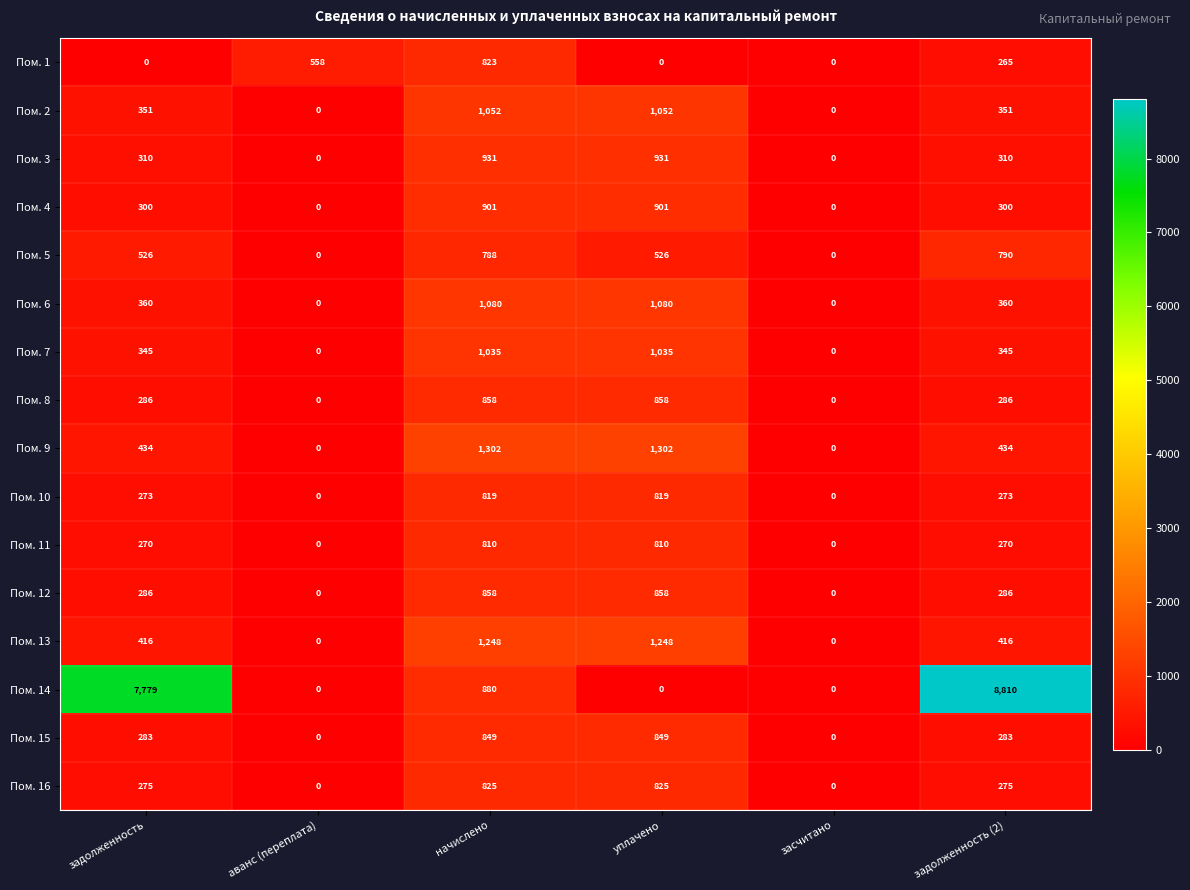

What is the highest value of the Пом. 8 series?

858